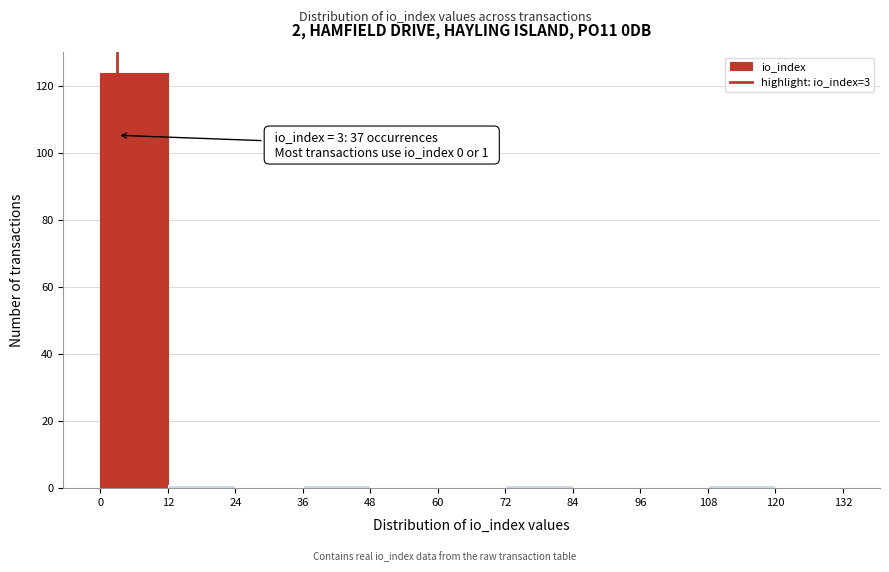

Over which range of the x-axis is the bar tallest?

0 to 12